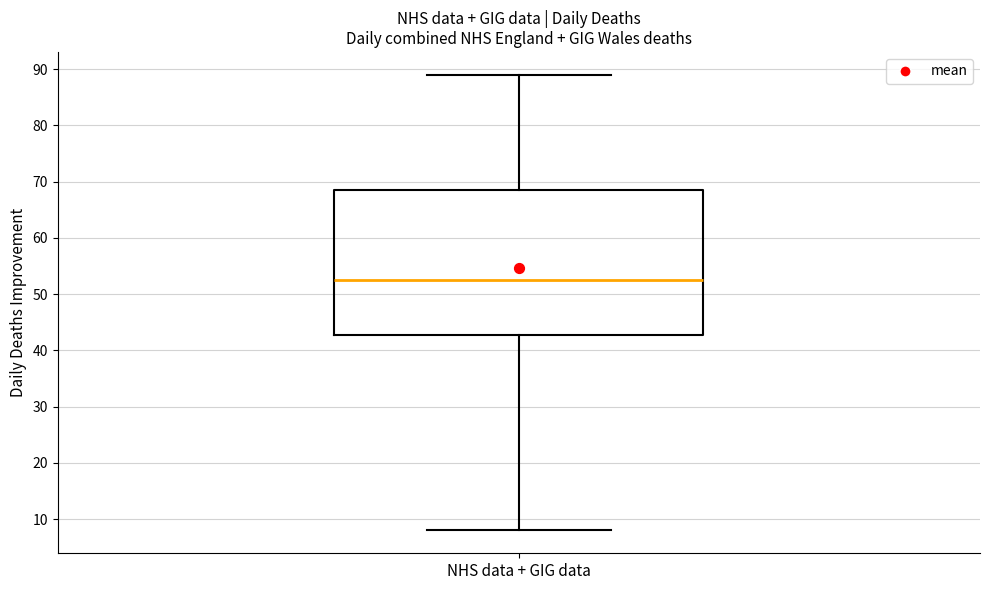

Where does the lower whisker of the box for NHS data + GIG data end on the y-axis? The values are not printed on the chart, so give them approximately, as read against the axis.

8